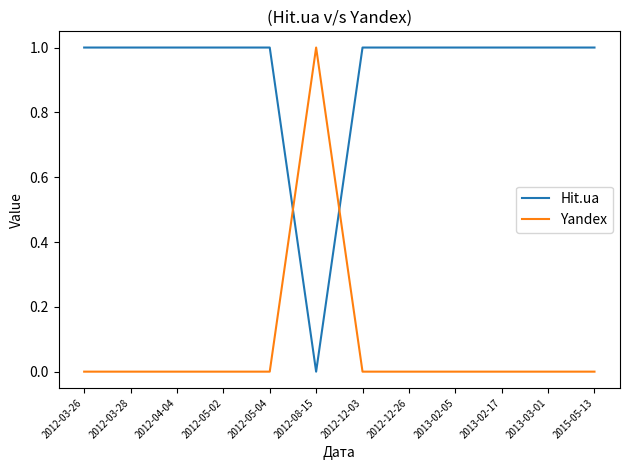

What are all the series names shown in the legend?

Hit.ua, Yandex